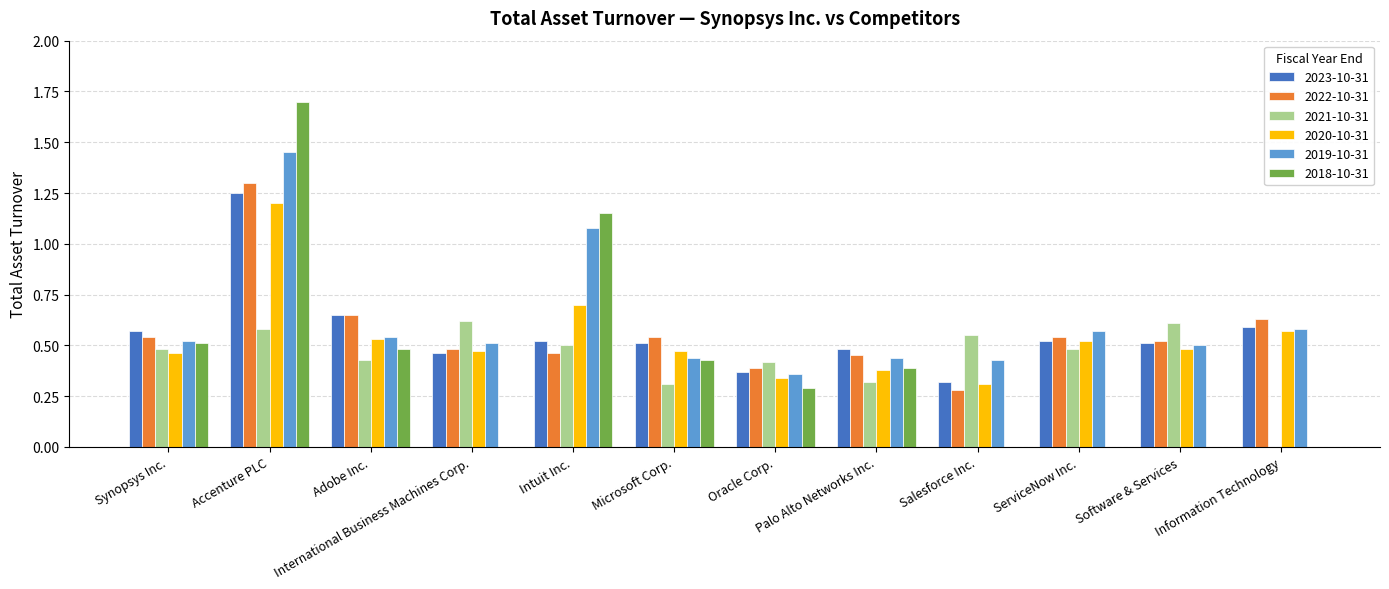

At which category is the sum across all series the highest?

Accenture PLC